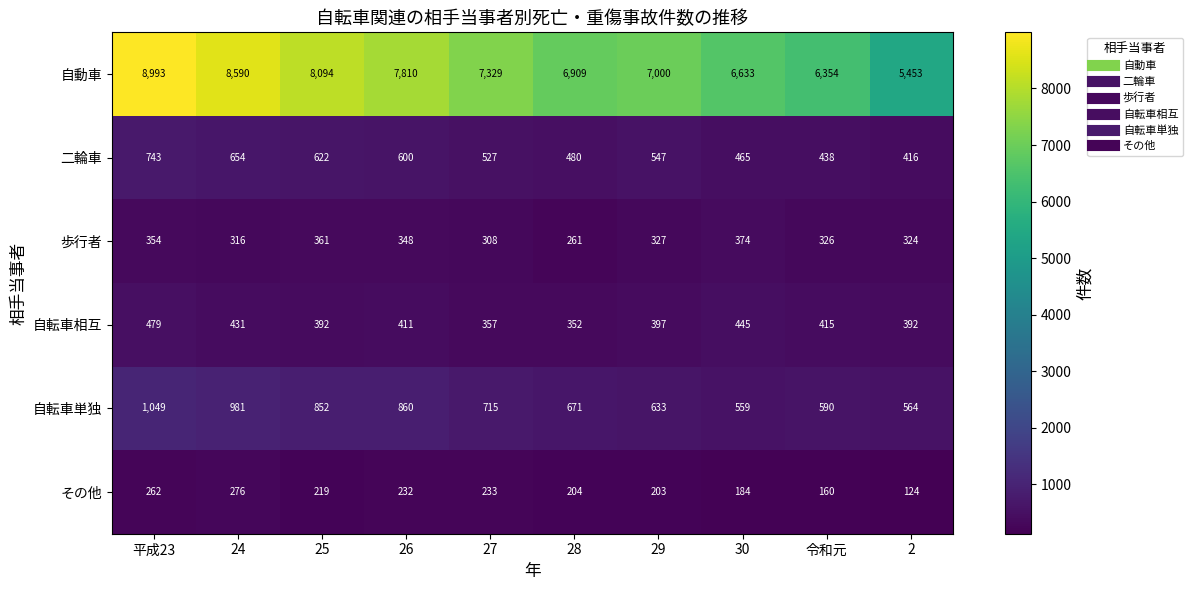

Which series changed the most between 令和元 and 2?

自動車